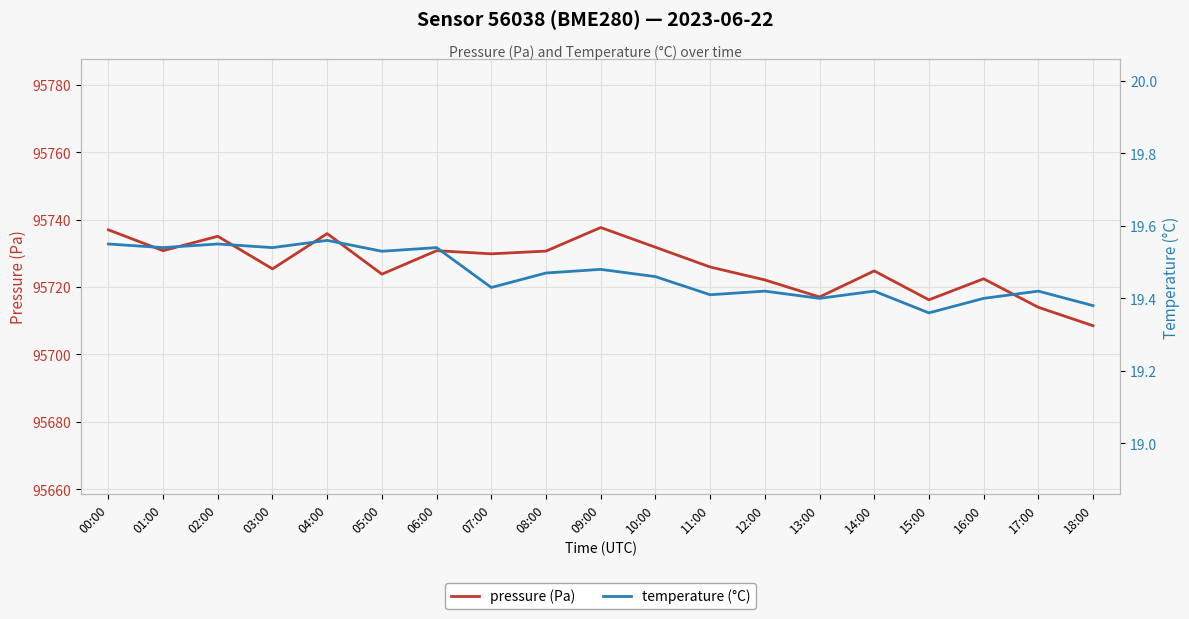

What is the difference between the second highest and second lowest values in the pressure (Pa) series?

23.0